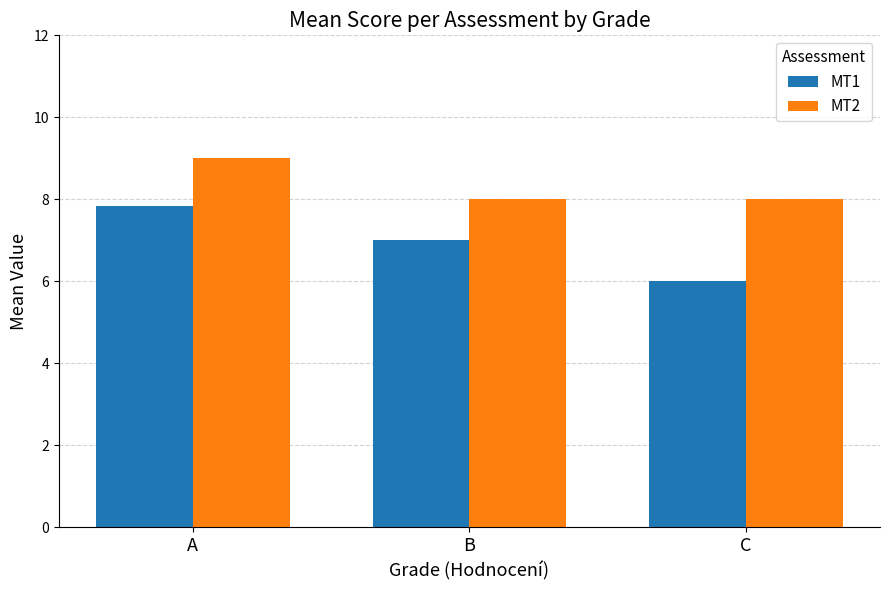

Is it true that MT2 equals 13.6 at C?

False